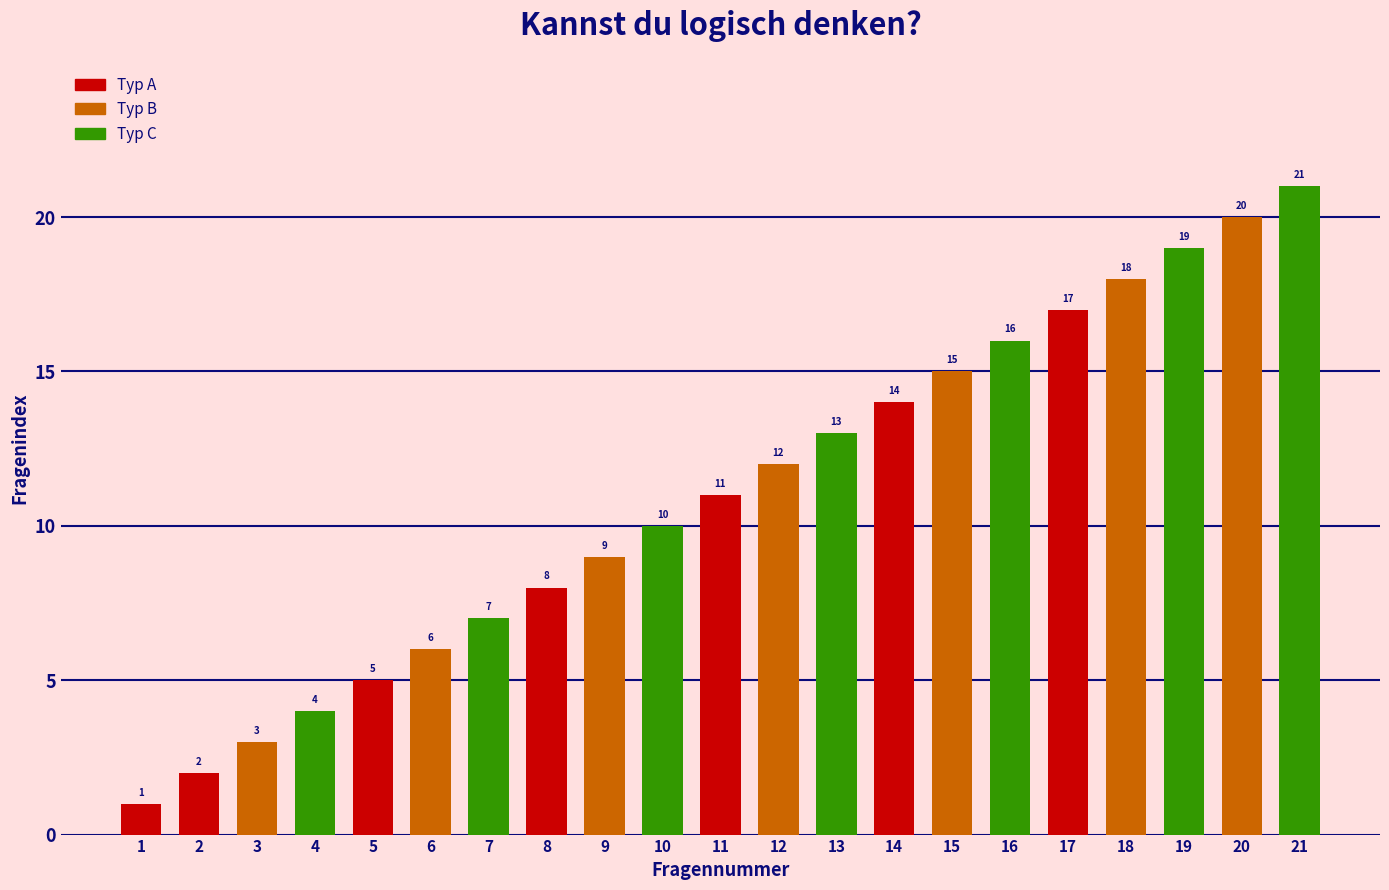

At which label is the value closest to 11?

11